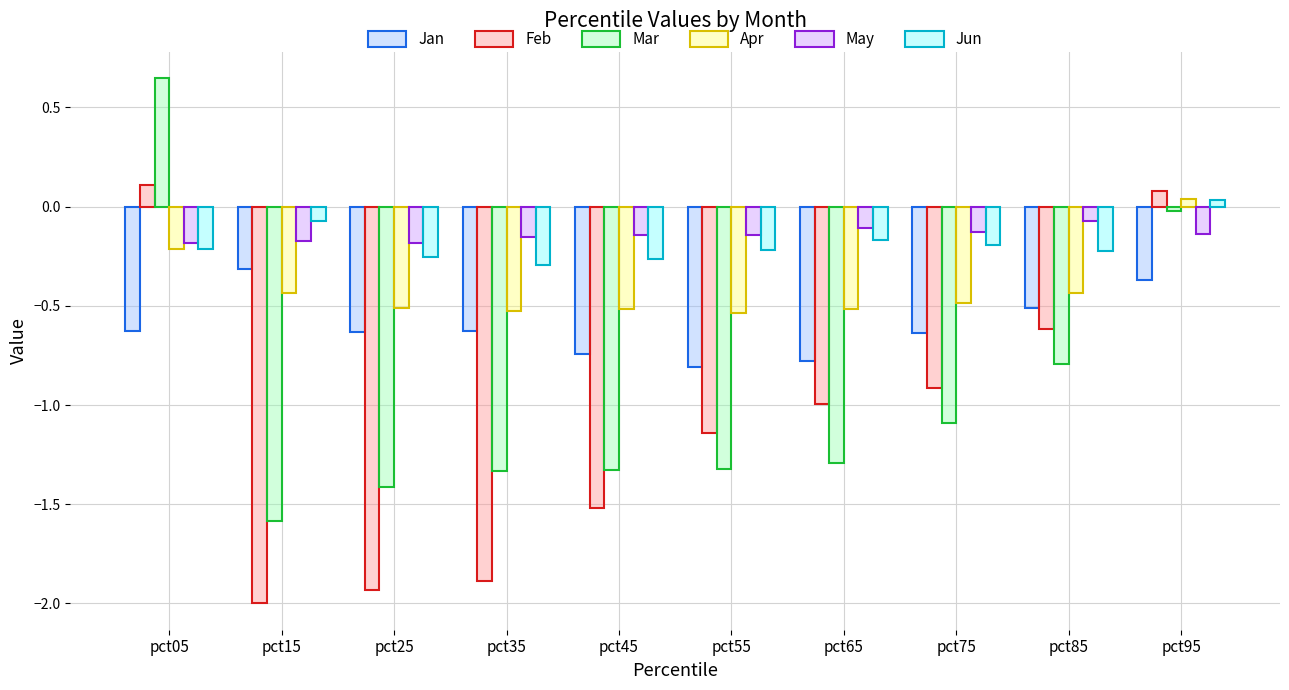

Rank the series at pct35 from highest to lowest value.

May, Jun, Apr, Jan, Mar, Feb